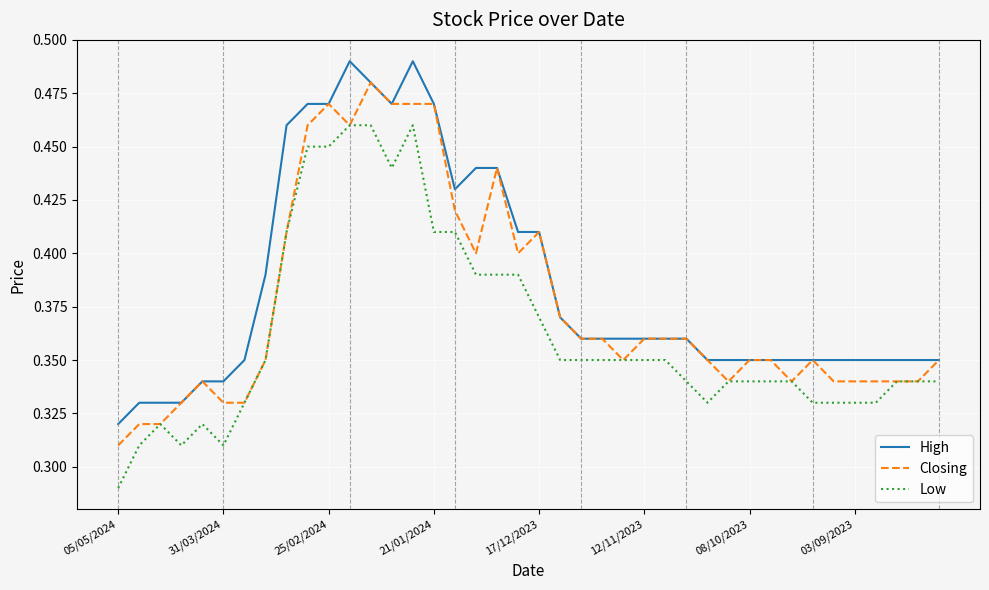

What are all the series names shown in the legend?

High, Closing, Low